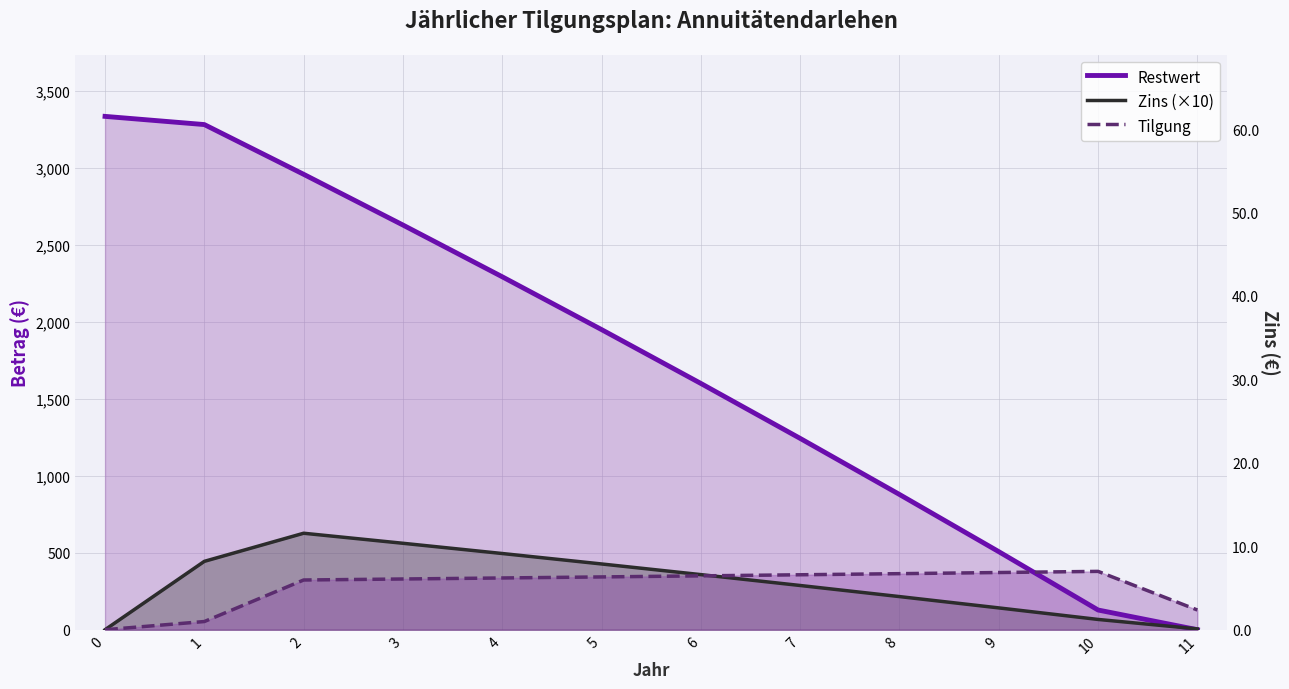

What is the difference between the highest and lowest values at 6?

1249.2